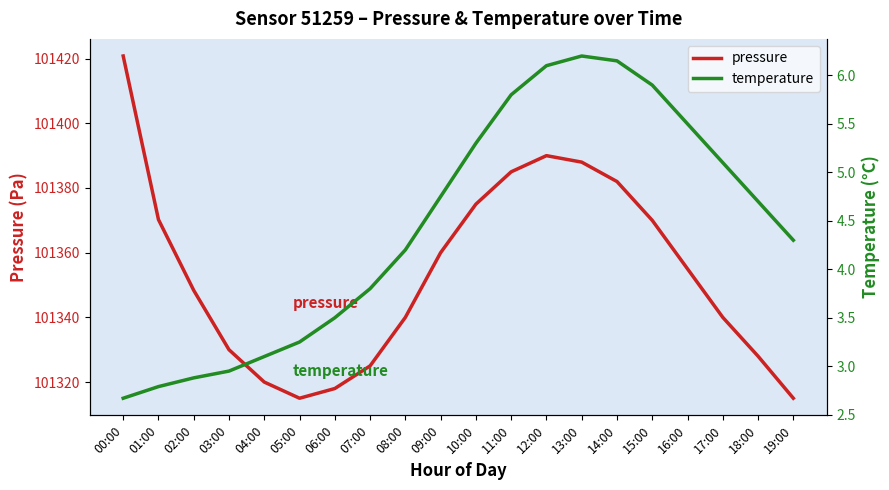

What is the label of the 9th point from the right?

11:00